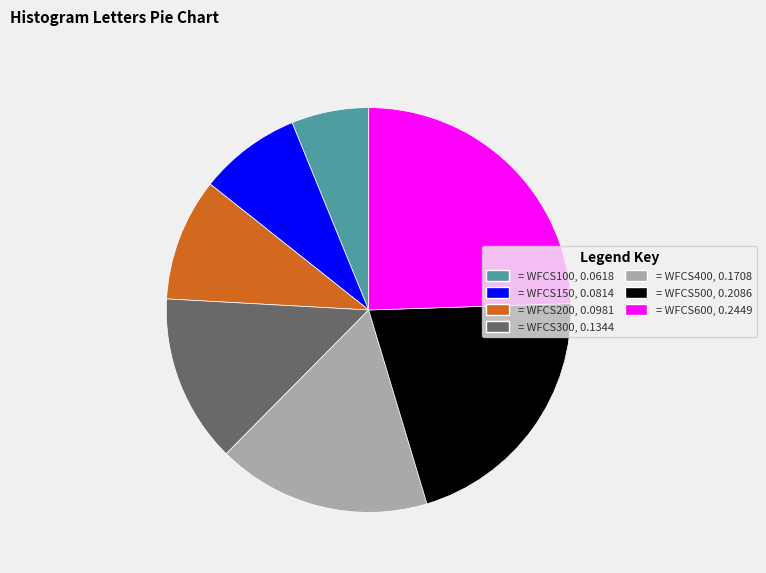

Does = WFCS150, 0.0814 account for over 50% of the chart?

No